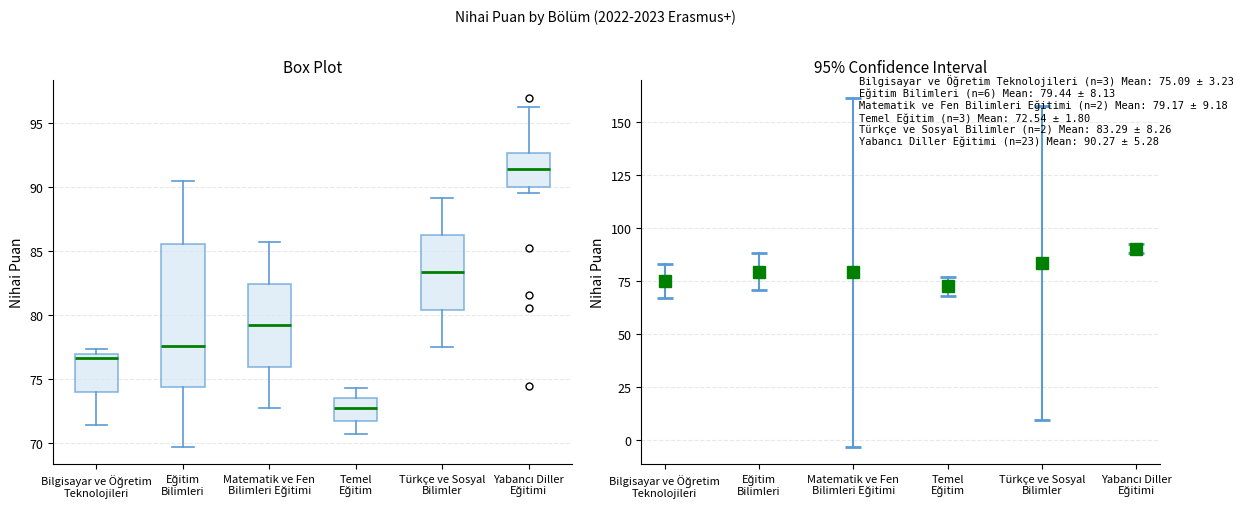

Reading left to right, read every box against the y-axis: the position of its median line, the range the box covers, and the ends of its whiskers. The values are not printed on the chart, so give them approximately, as read against the axis.

Bilgisayar ve Öğretim Teknolojileri: median 76.5, box 74.0 to 77.0, whiskers 71.5 to 77.5
Eğitim Bilimleri: median 77.5, box 74.5 to 85.5, whiskers 69.5 to 90.5
Matematik ve Fen Bilimleri Eğitimi: median 79.0, box 76.0 to 82.5, whiskers 72.5 to 85.5
Temel Eğitim: median 72.5, box 71.5 to 73.5, whiskers 70.5 to 74.5
Türkçe ve Sosyal Bilimler: median 83.5, box 80.5 to 86.0, whiskers 77.5 to 89.0
Yabancı Diller Eğitimi: median 91.5, box 90.0 to 92.5, whiskers 89.5 to 96.0